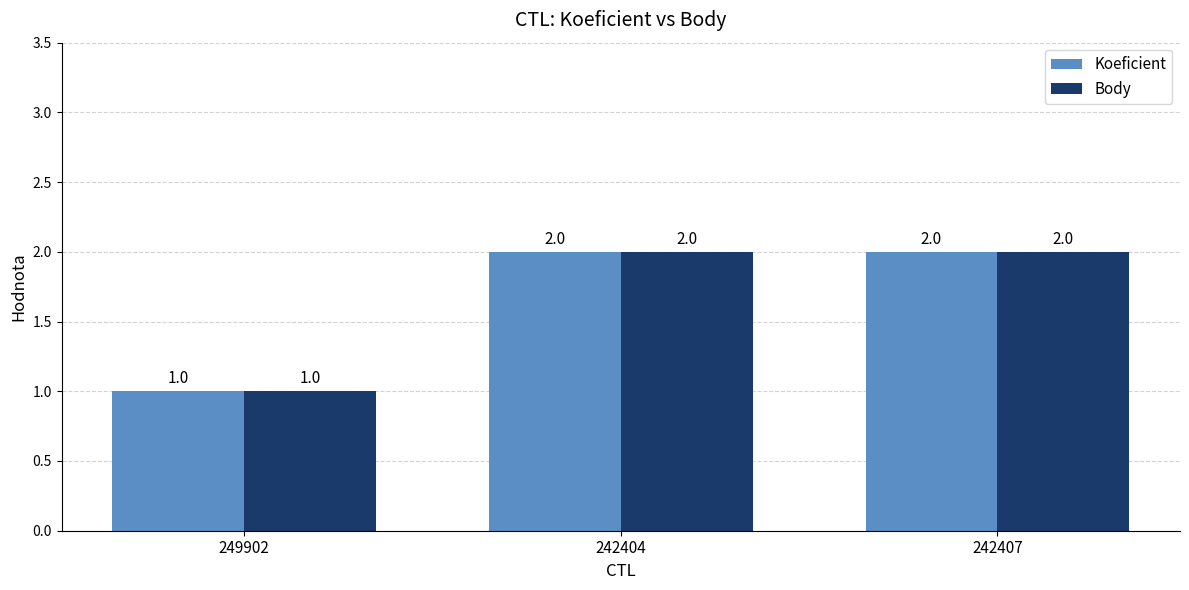

True or false: Koeficient has a value of 1 at 242407.

False